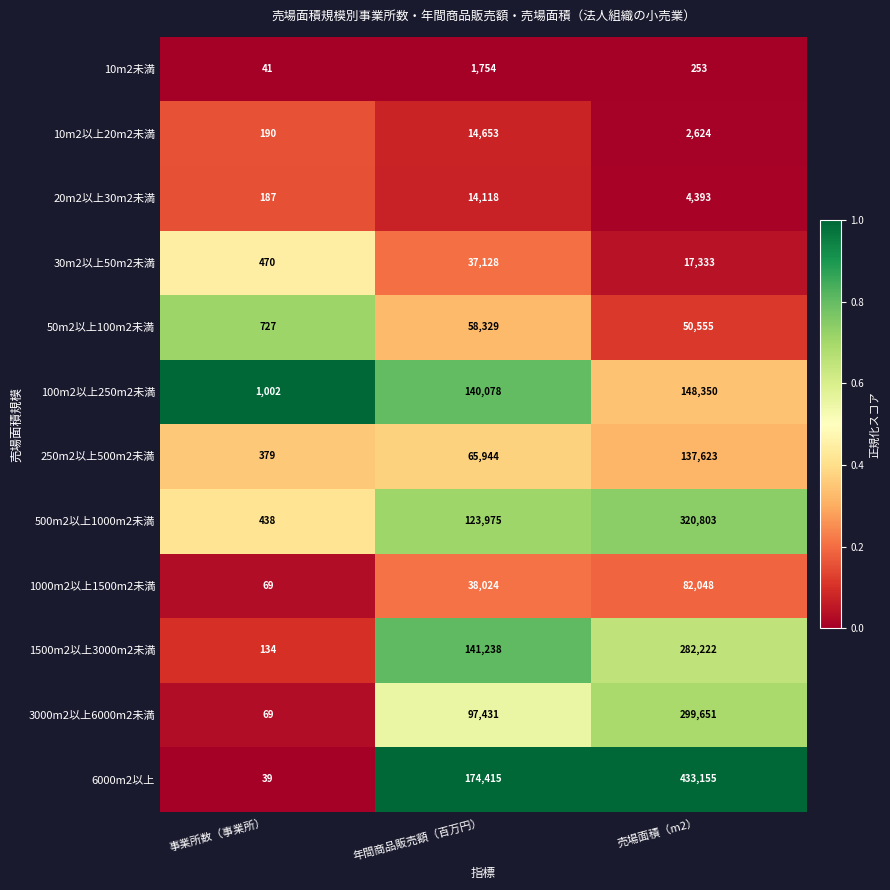

The 20m2以上30m2未満 series shows 4393 at 売場面積（m2）. True or false?

True